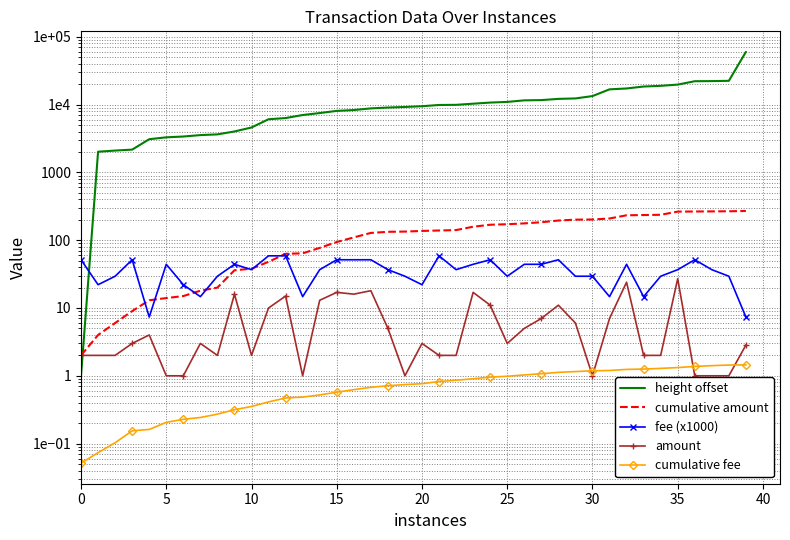

True or false: amount and cumulative amount cross at least once.

False